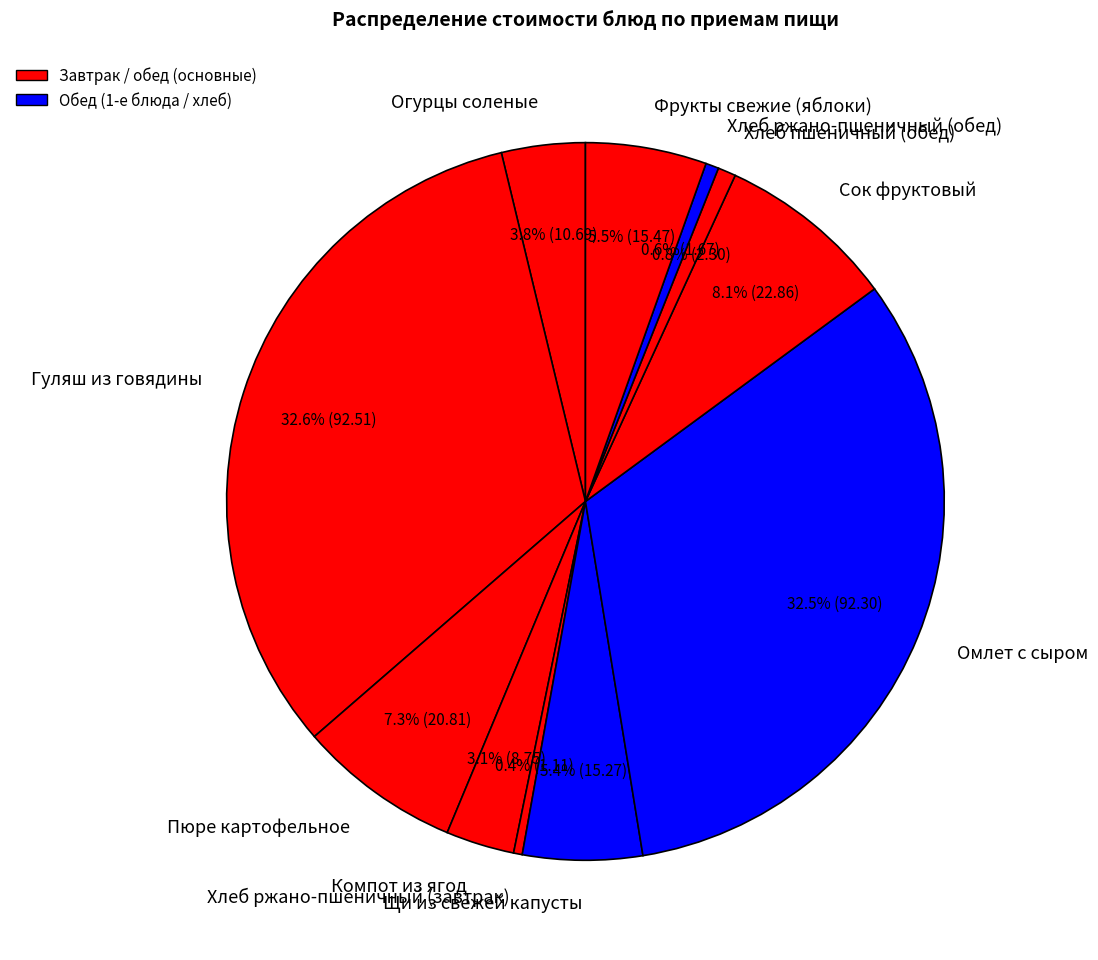

What portion of the pie excludes Щи из свежей капусты?

94.6%